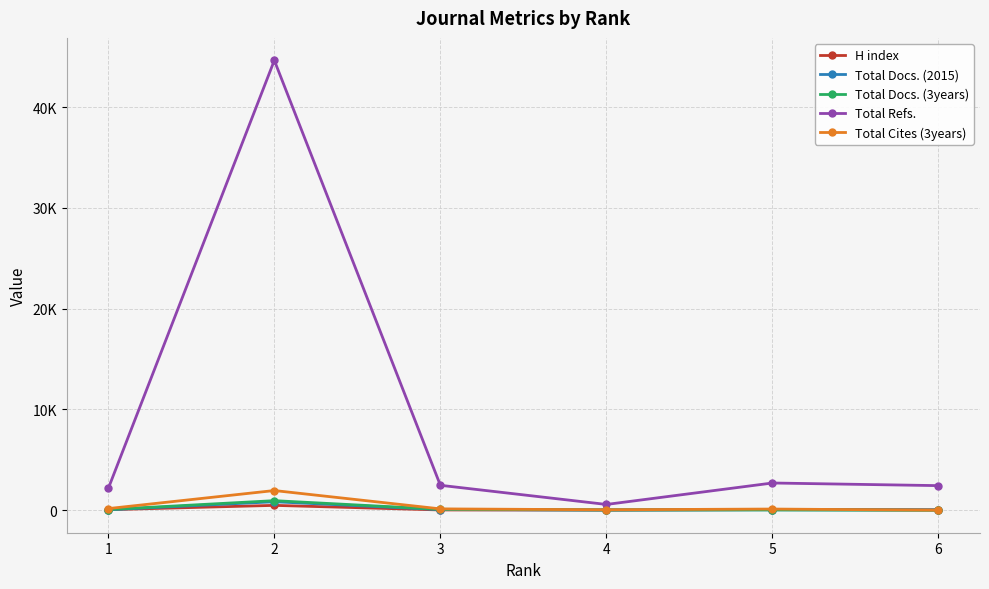

What are all the series names shown in the legend?

H index, Total Docs. (2015), Total Docs. (3years), Total Refs., Total Cites (3years)